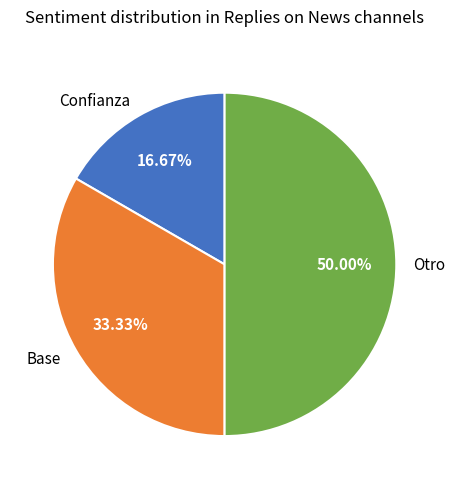

To the nearest percent, what is the combined percentage of Base and Confianza?

50%